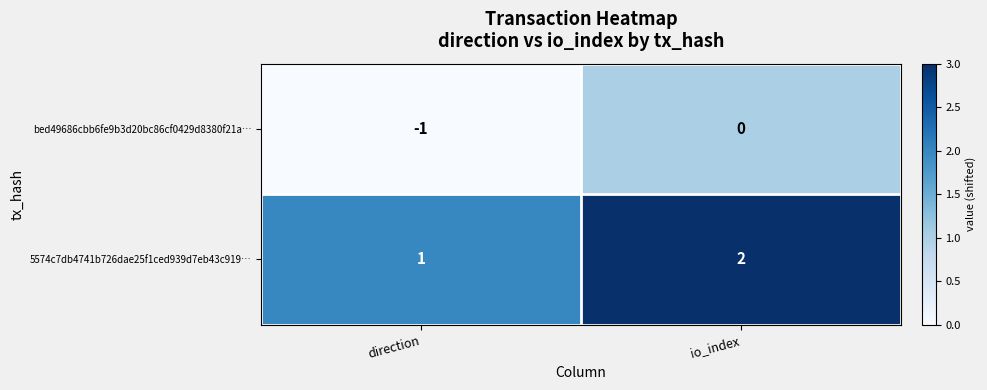

At which label is bed49686cbb6fe9b3d20bc86cf0429d8380f21a… closest to 0?

io_index